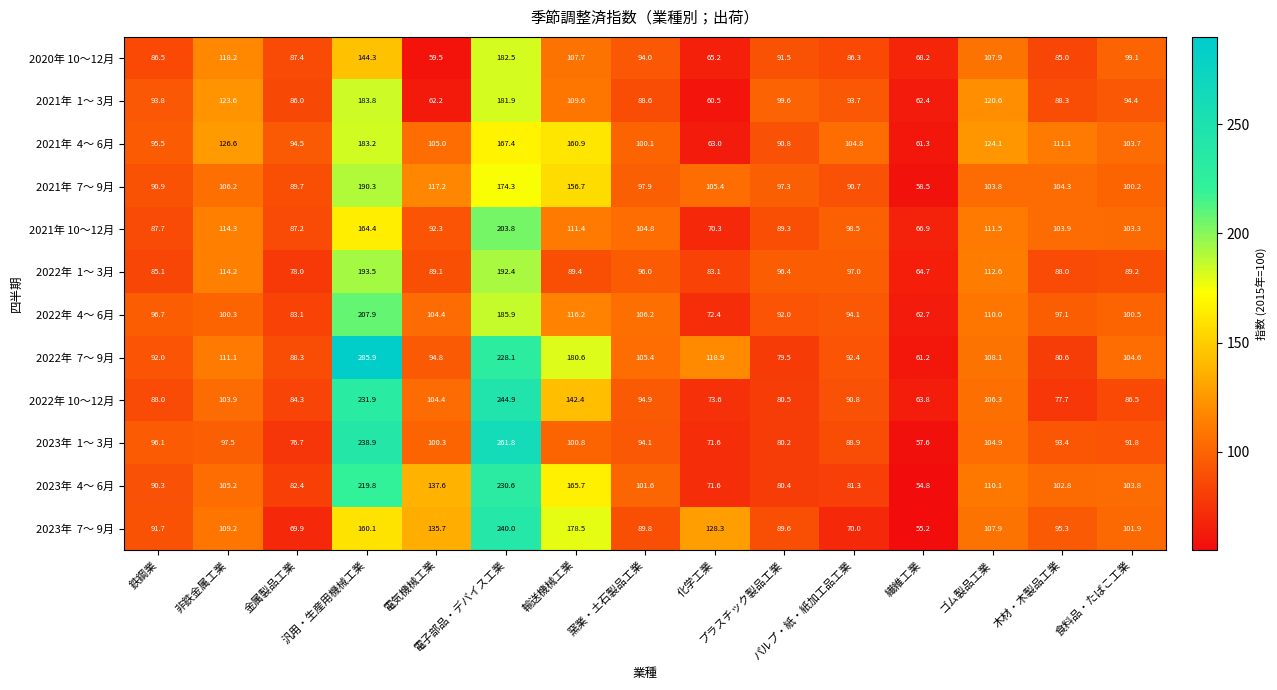

What is the average value of the 2021年 10～12月 series?

107.3